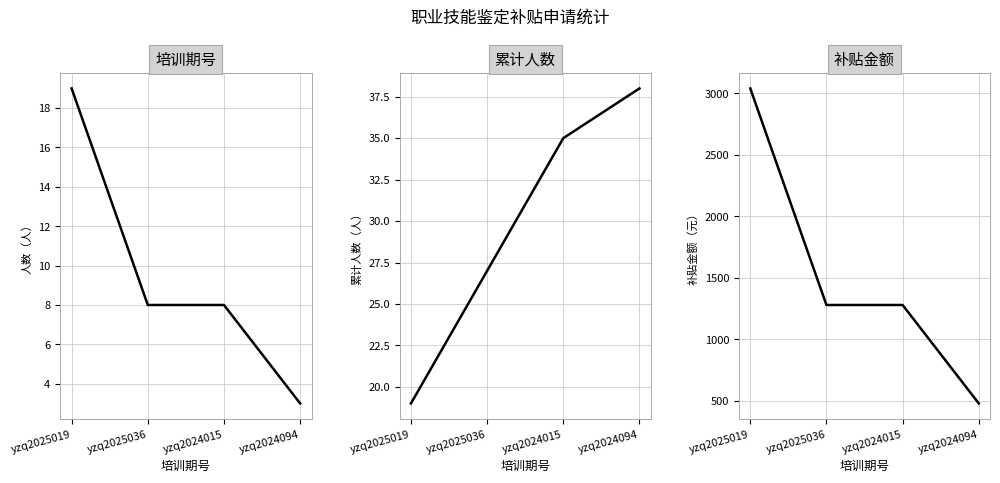

What is the sum of all 培训期号 values?

38